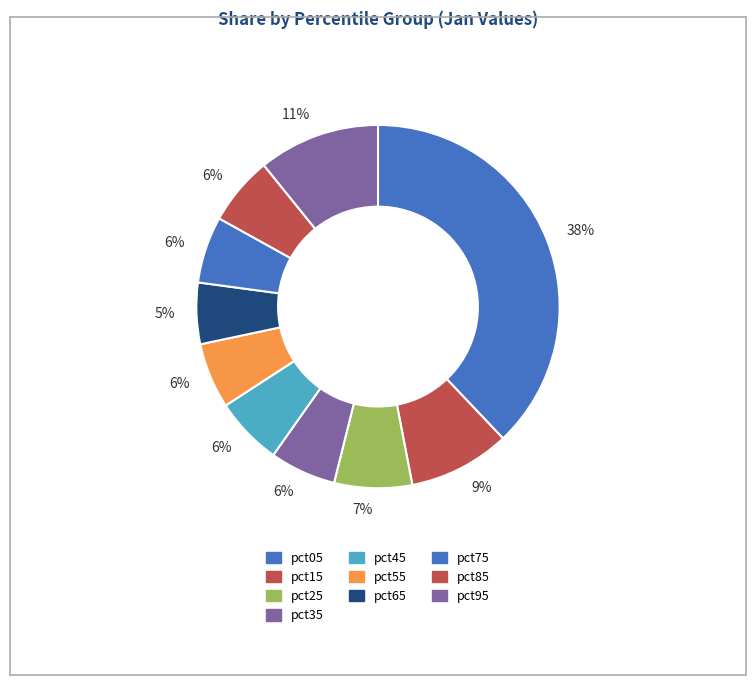

To the nearest percent, what is the combined percentage of pct85 and pct55?

12%